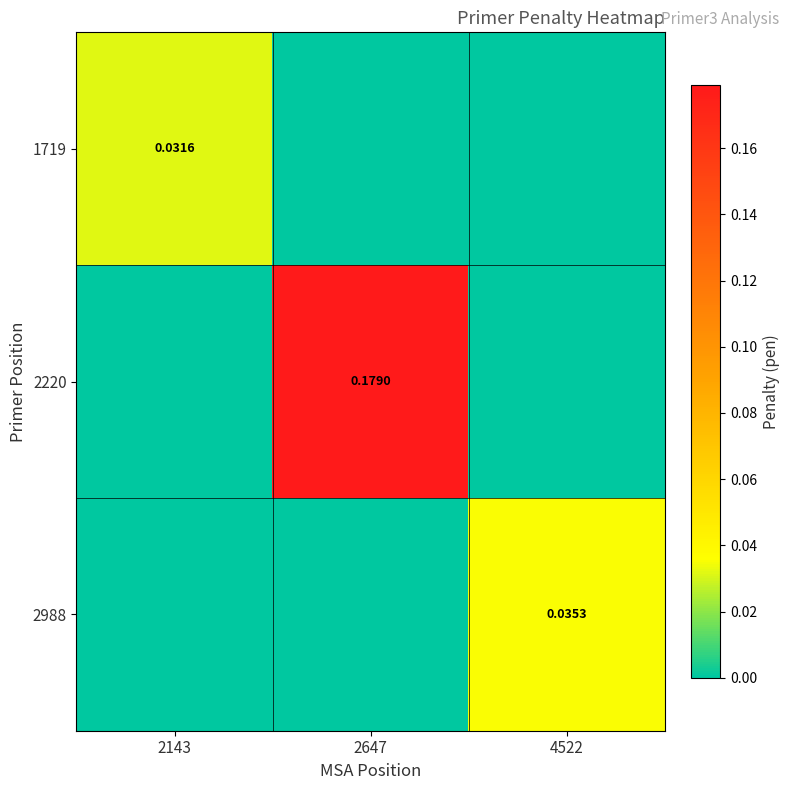

The 2988 series shows 0.1 at 4522. True or false?

False